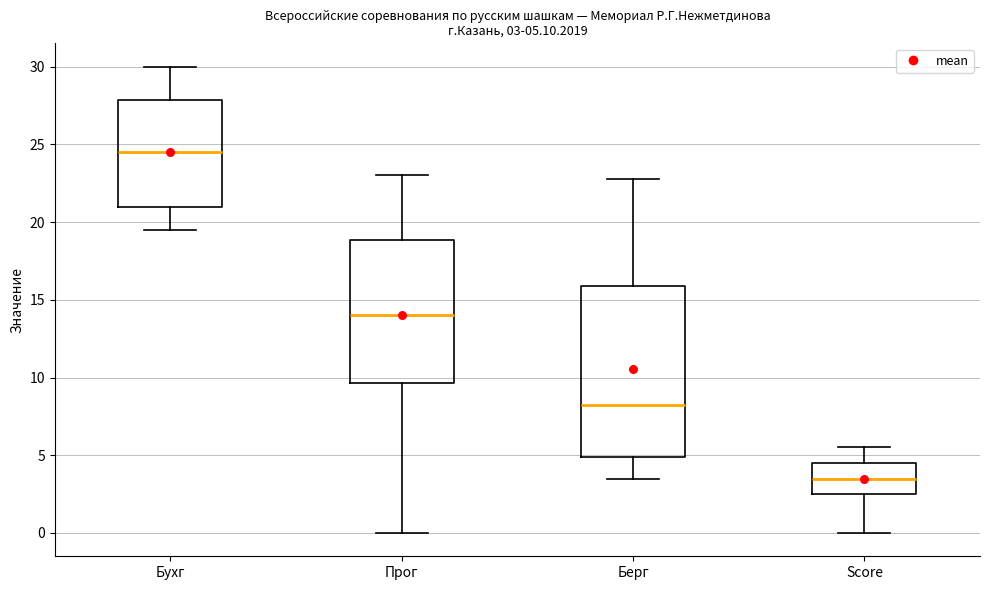

Comparing the boxes themselves (not the whiskers), which one is the tallest?

Берг